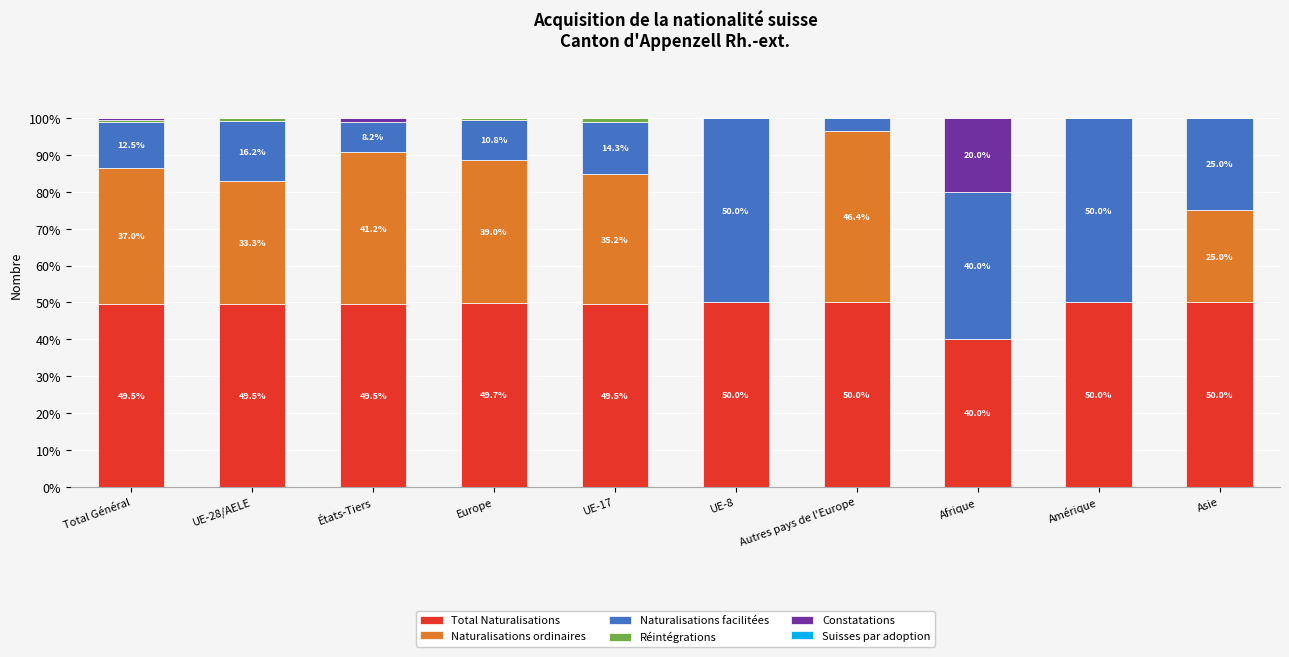

What is the total value across all series at Europe?

100.0